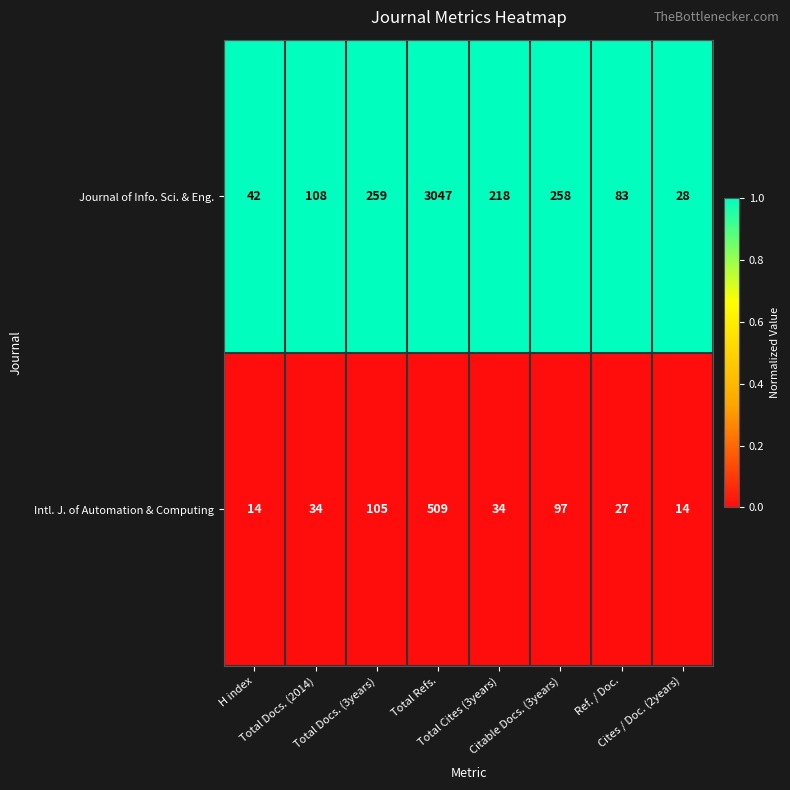

Which series has the largest range (max minus min)?

Journal of Info. Sci. & Eng.